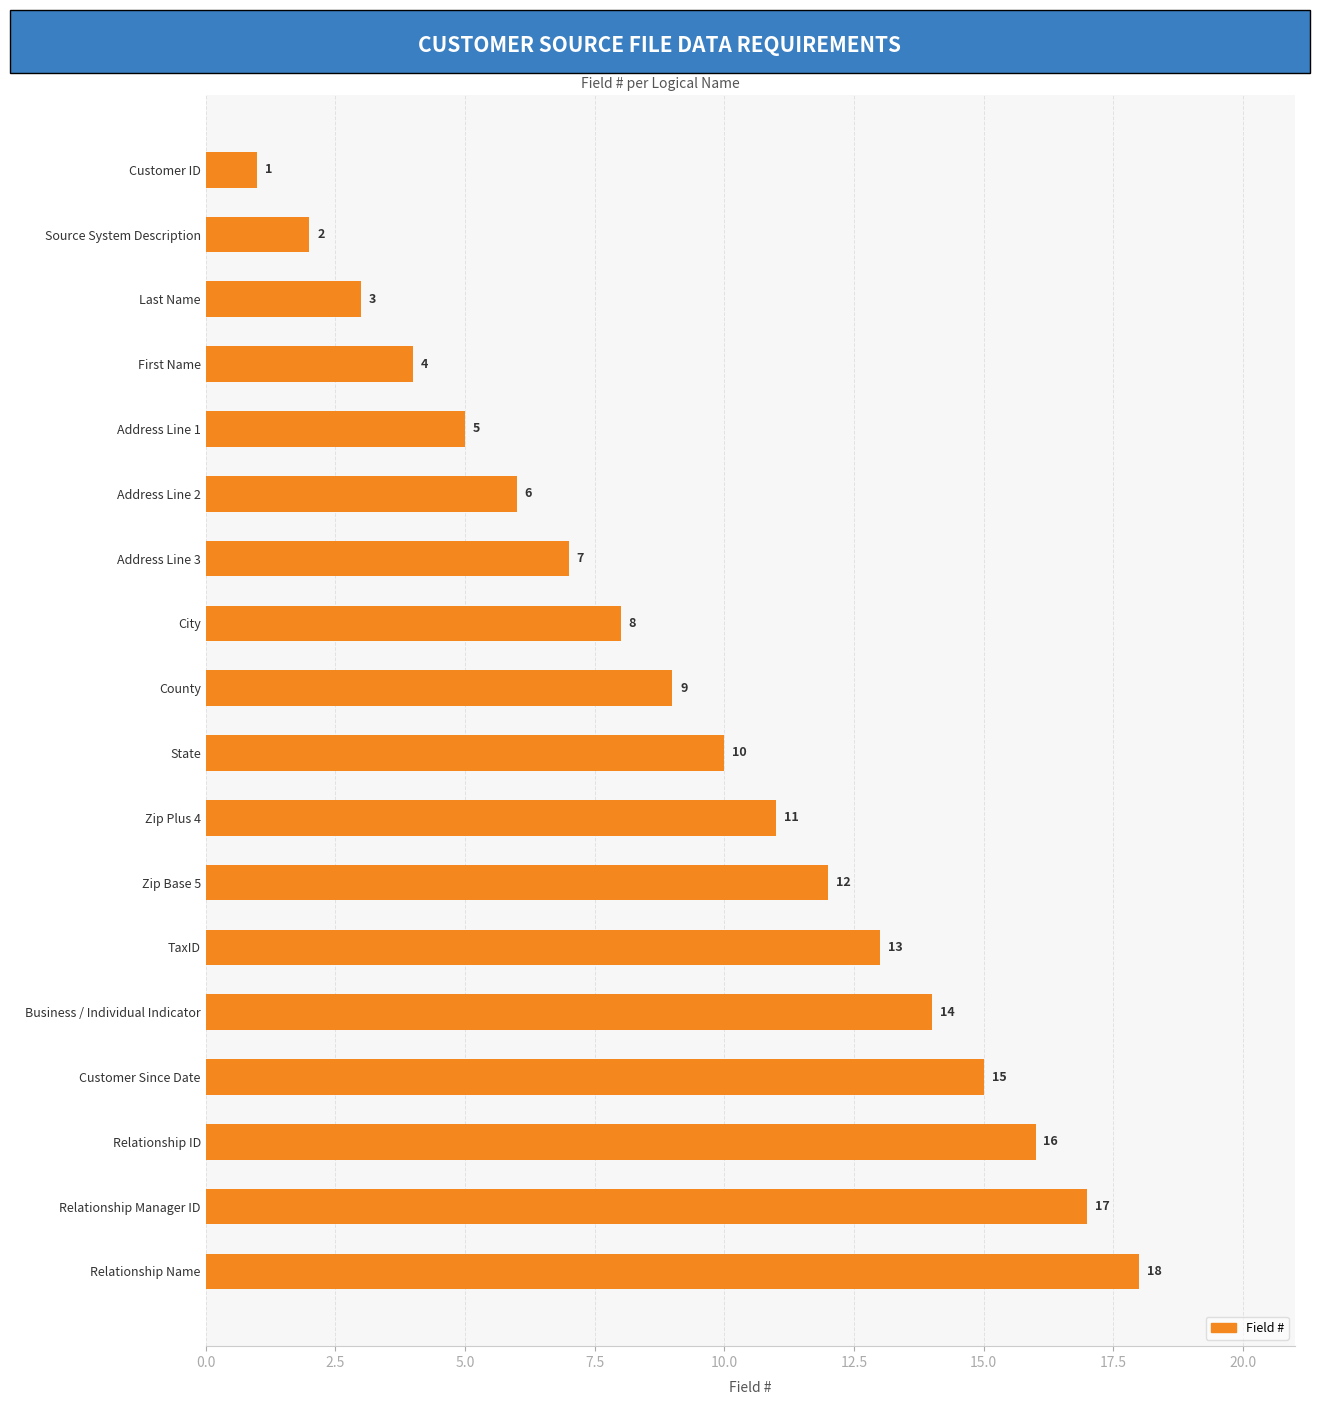

How many series are shown in this chart?

1